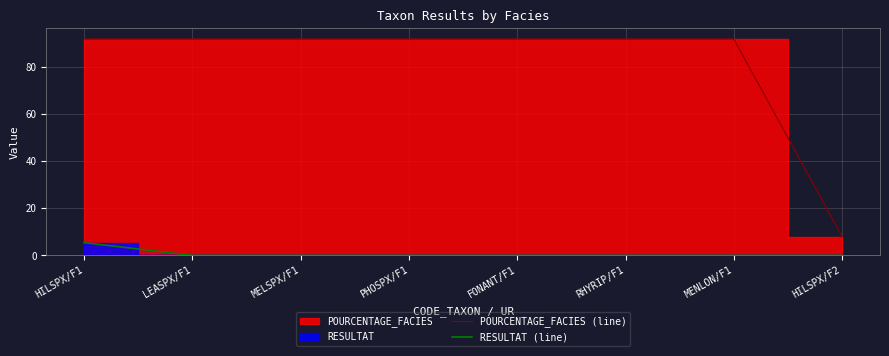

What is the maximum value for RESULTAT (line)?

5.5